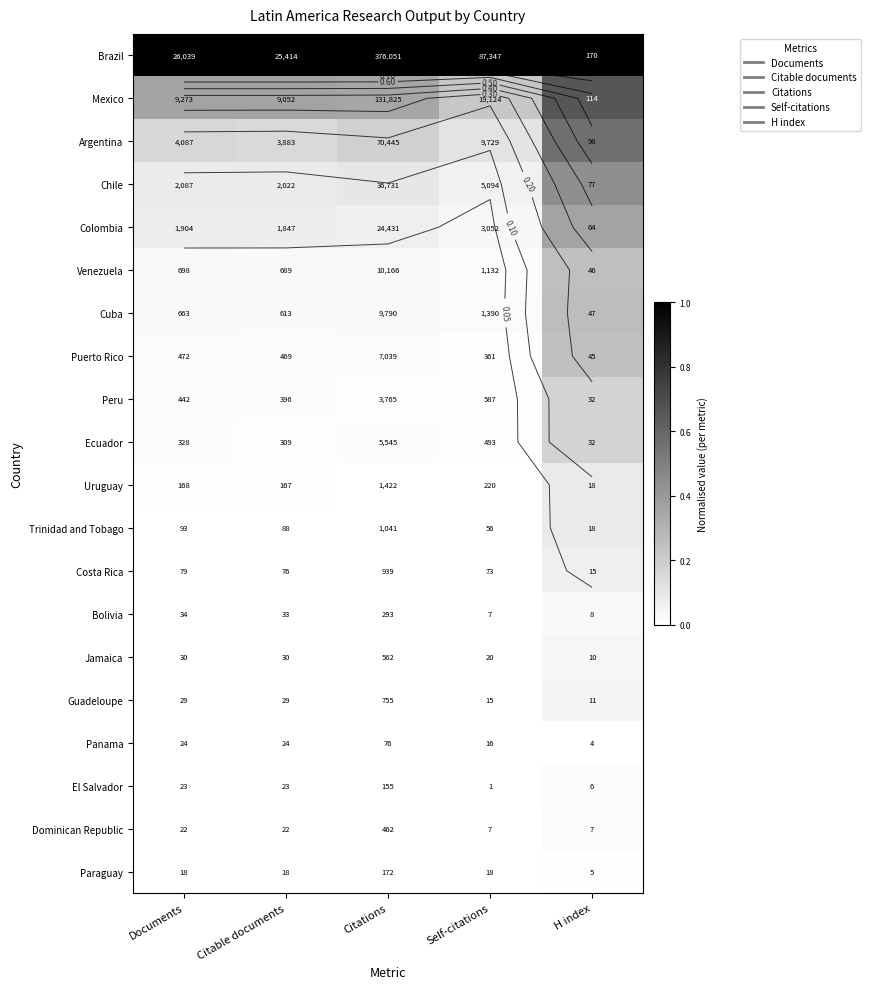

The Mexico series shows 0.4 at Citations. True or false?

True